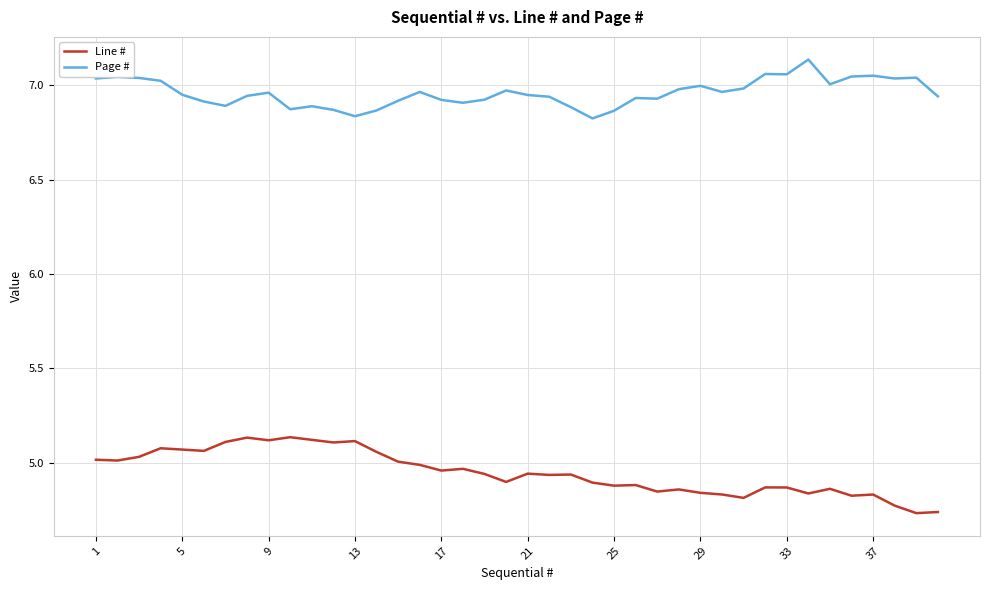

True or false: Line # and Page # intersect in this chart.

False